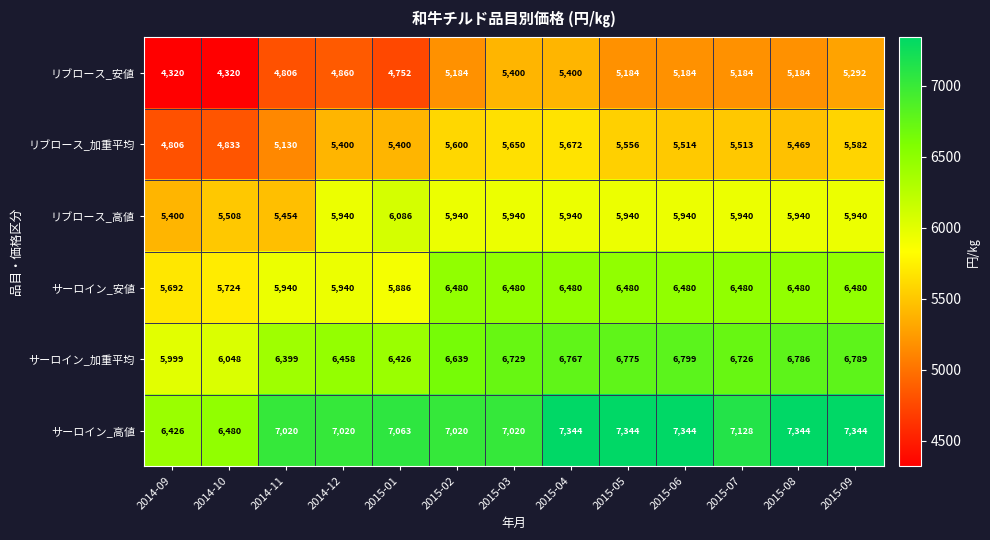

What is the difference between the サーロイン_高値 values at 2014-10 and 2015-05?

864